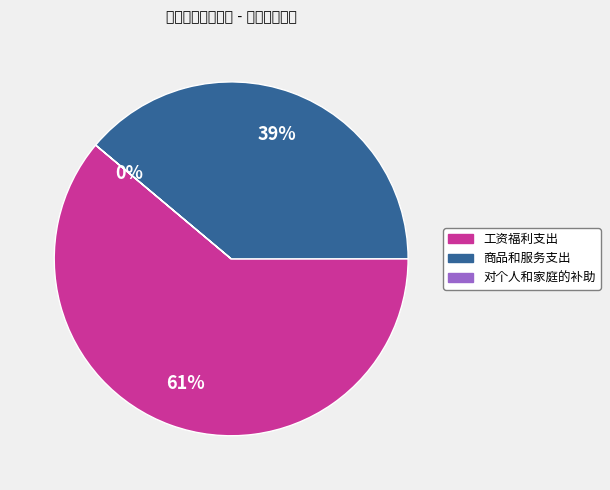

What percentage is the 工资福利支出 slice, to the nearest percent?

61%